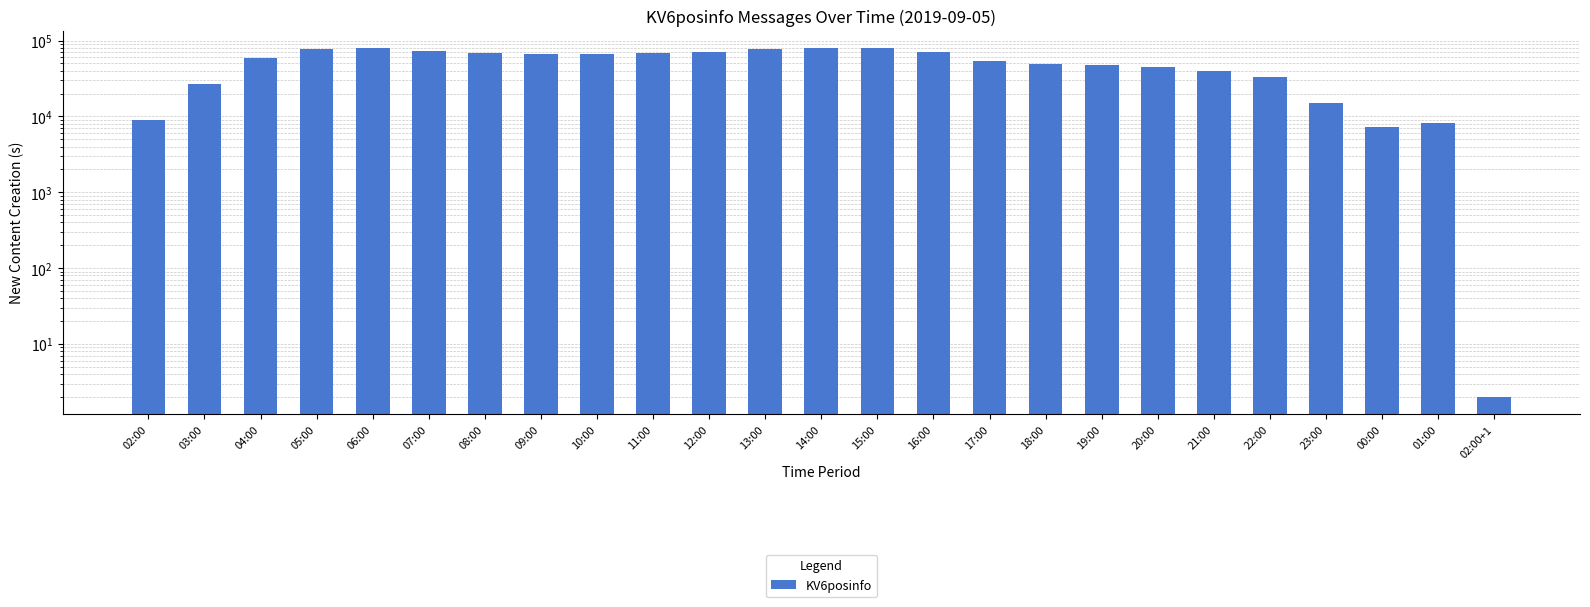

How many data points are above 58977?

12